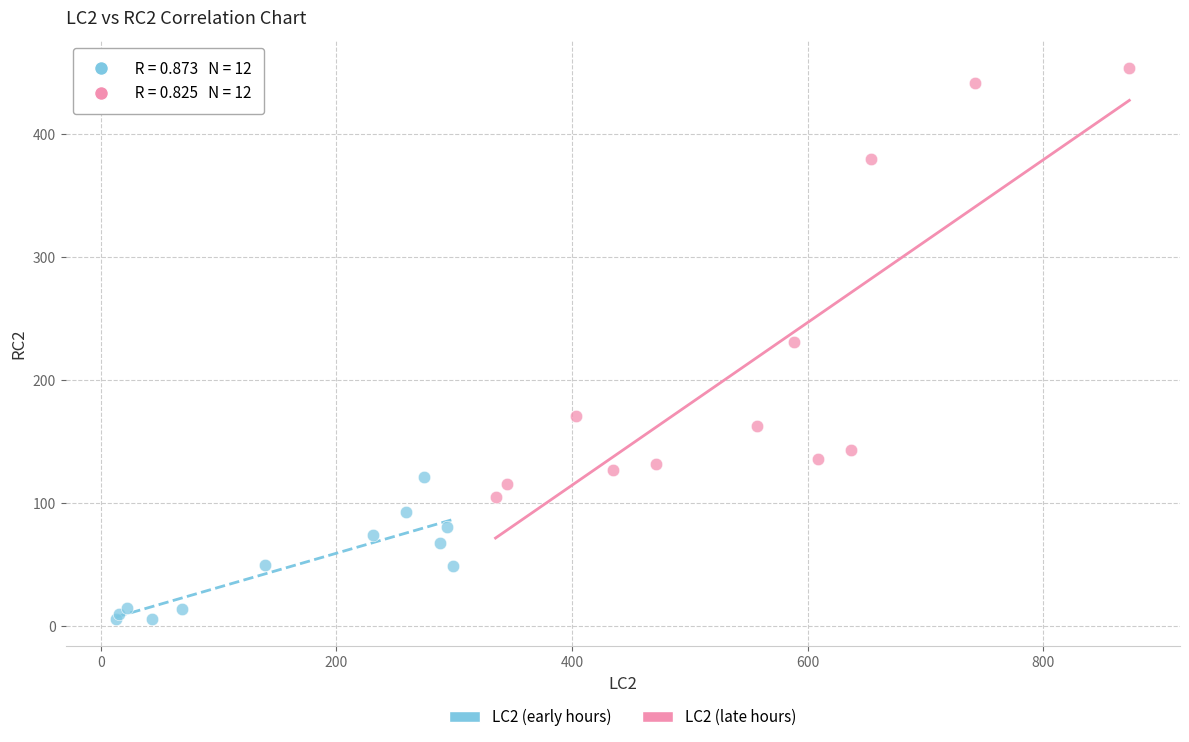

Which series contains the highest Y value?

LC2 (late hours)